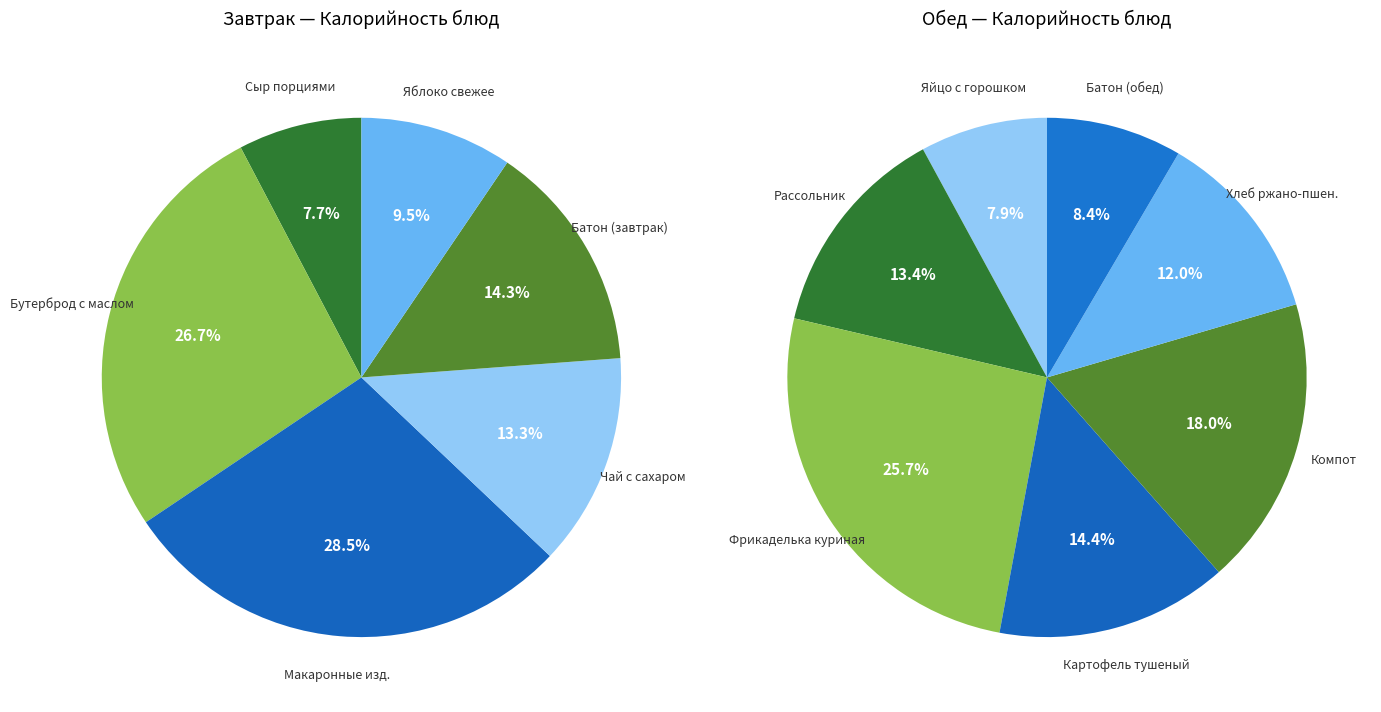

Rank the categories by value from highest to lowest.

Фрикаделька куриная, Компот из свежих яблок, Макаронные изделия отварные, Бутерброд с маслом, Картофель тушеный, Рассольник Ленинградский, Хлеб ржано-пшеничный, Батон (завтрак), Батон (обед), Яйцо с зелёным горошком, Чай с сахаром и лимоном, Яблоко свежее, Сыр порциями